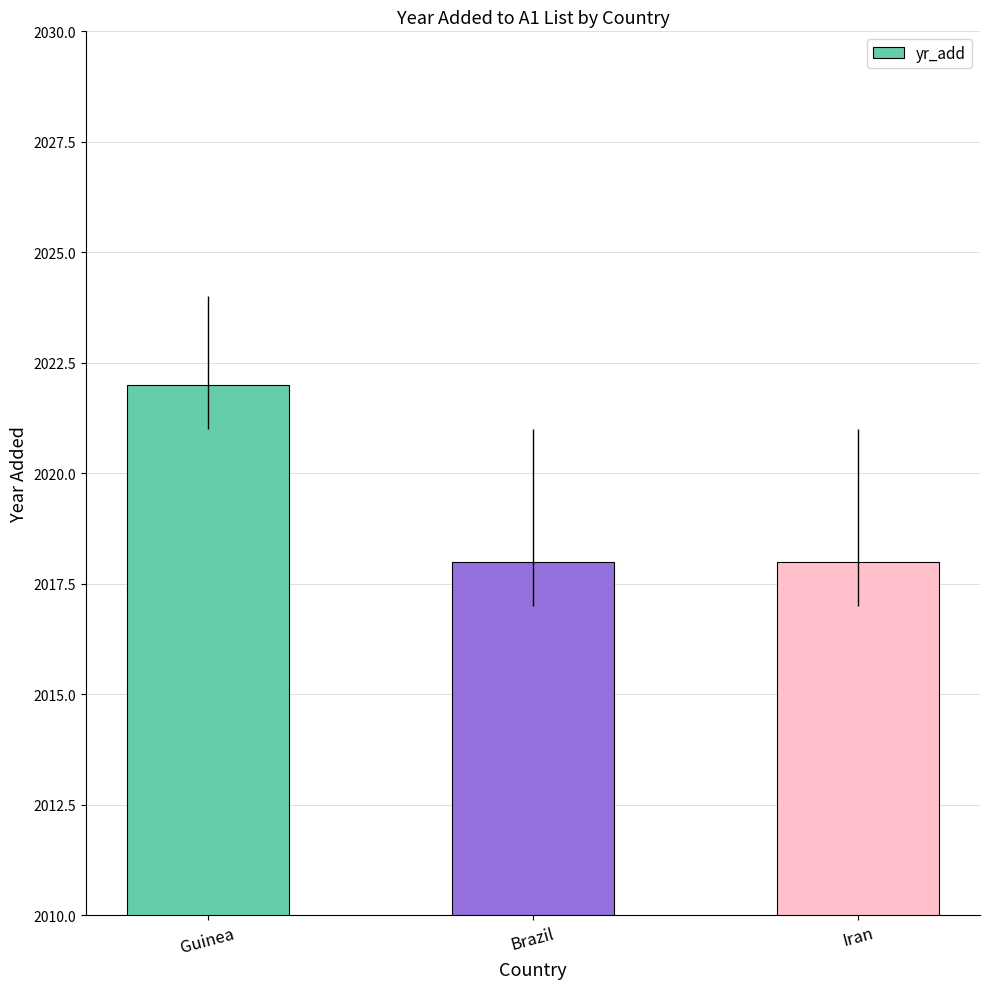

Is it true that the value at Guinea is 1132?

False